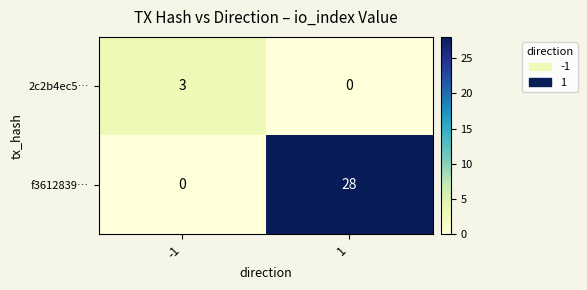

How many distinct data groups are displayed?

2